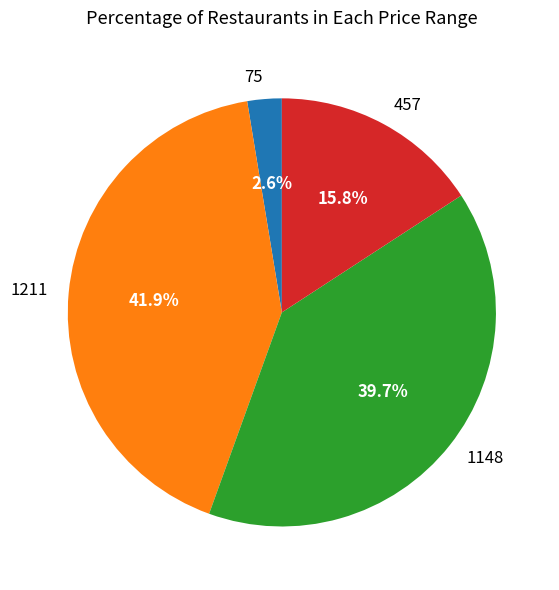

To the nearest percent, what is the difference between the largest and smallest slice percentages?

39%